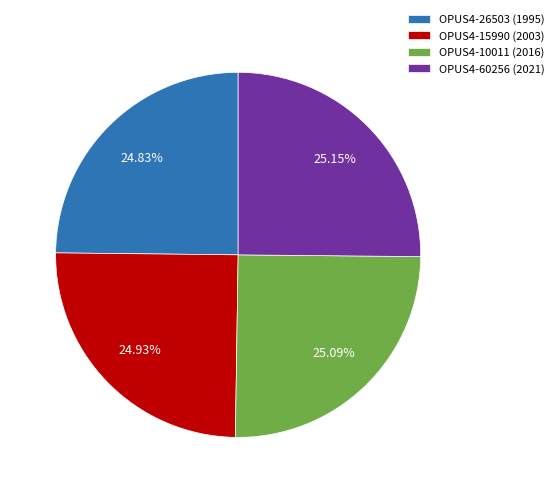

Is there any slice that represents more than half of the pie?

No